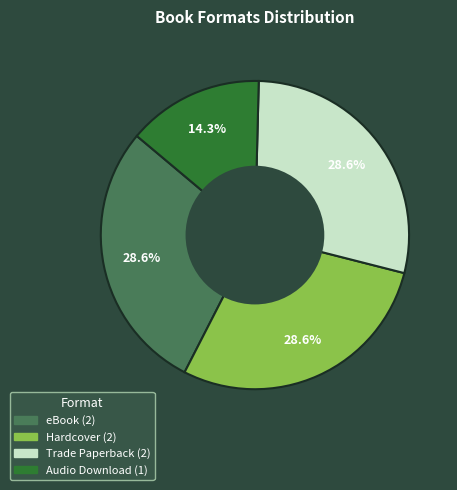

Which has a higher value, Trade Paperback or Audio Download?

Trade Paperback